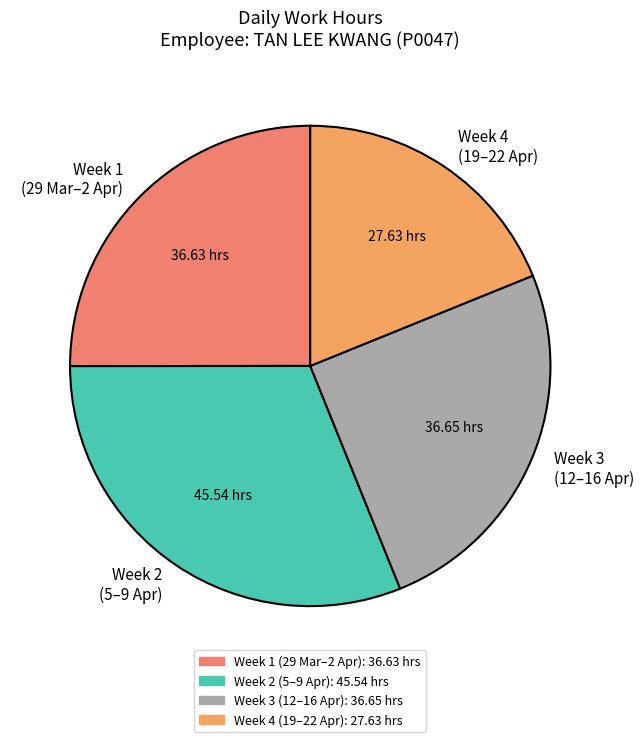

Between Week 4 (19–22 Apr) and Week 1 (29 Mar–2 Apr), which is larger?

Week 1 (29 Mar–2 Apr)